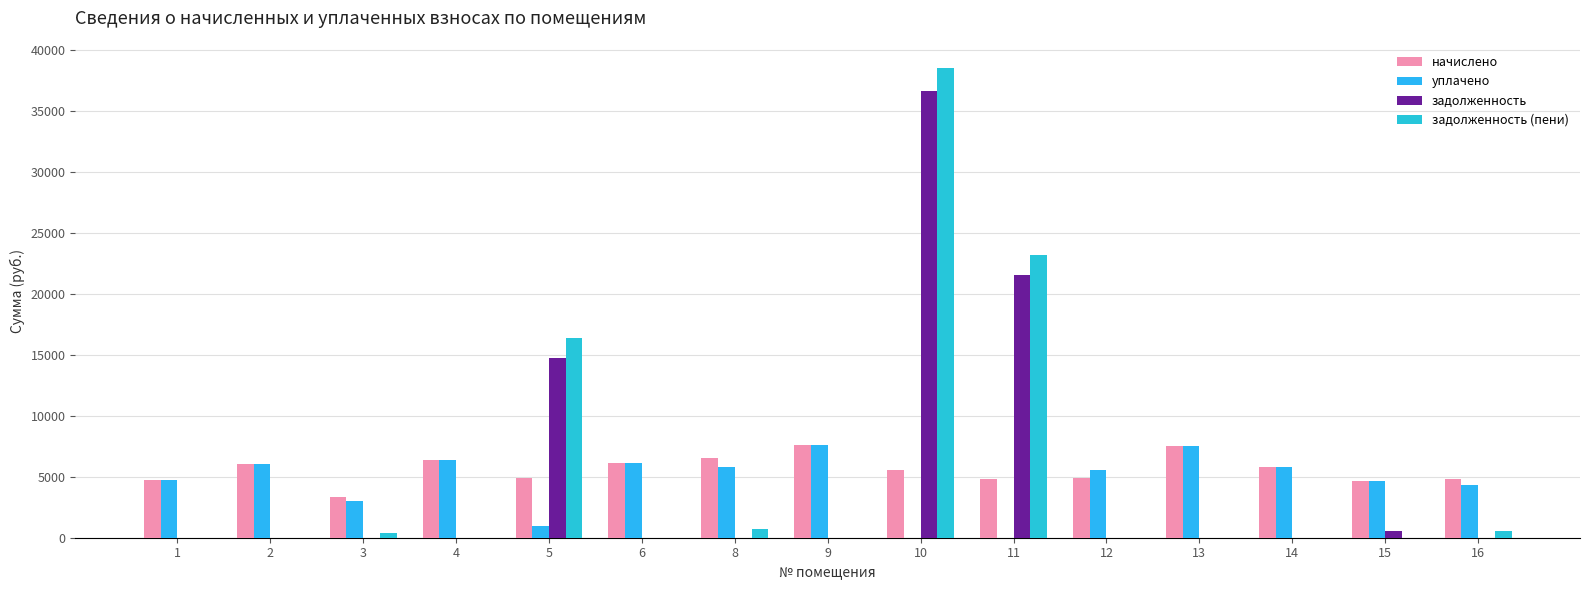

At which label does начислено first exceed 5564?

2